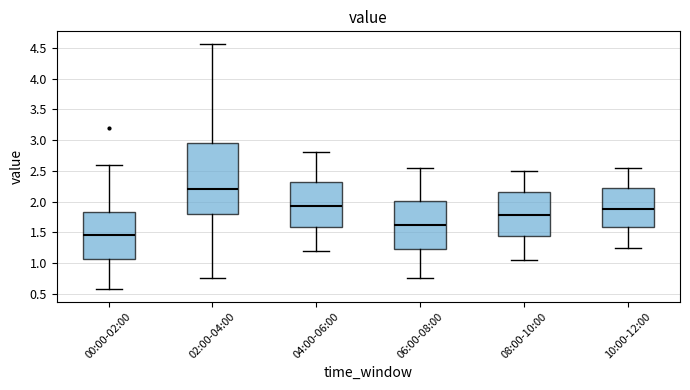

Reading left to right, transcribe this box plot: for each box, give where its median line is, the range the box spans, and where its two whiskers end, as read against the y-axis. The values are not printed on the chart, so give them approximately, as read against the axis.

00:00-02:00: median 1.45, box 1.05 to 1.85, whiskers 0.55 to 2.60
02:00-04:00: median 2.20, box 1.80 to 2.95, whiskers 0.75 to 4.55
04:00-06:00: median 1.95, box 1.60 to 2.30, whiskers 1.20 to 2.80
06:00-08:00: median 1.65, box 1.25 to 2.00, whiskers 0.75 to 2.55
08:00-10:00: median 1.80, box 1.45 to 2.15, whiskers 1.05 to 2.50
10:00-12:00: median 1.90, box 1.60 to 2.20, whiskers 1.25 to 2.55